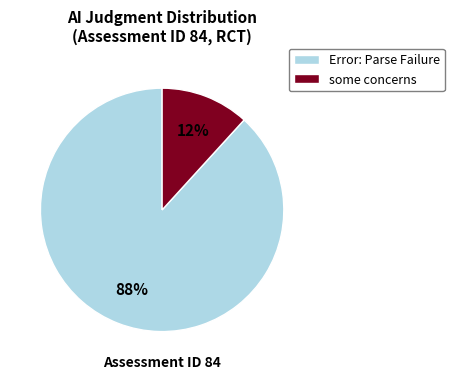

How many segments does this pie chart have?

2